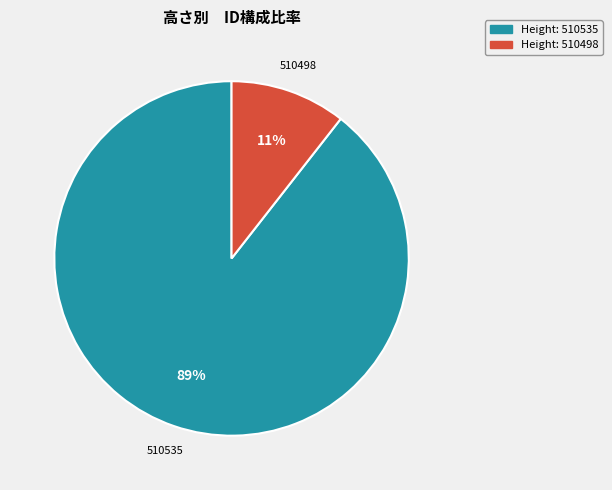

To the nearest percent, what is the average slice percentage?

50%